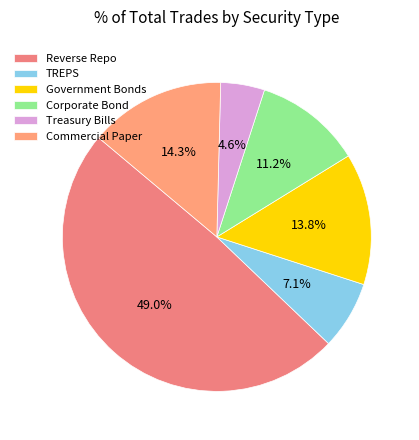

To the nearest percent, what portion does Reverse Repo represent?

49%